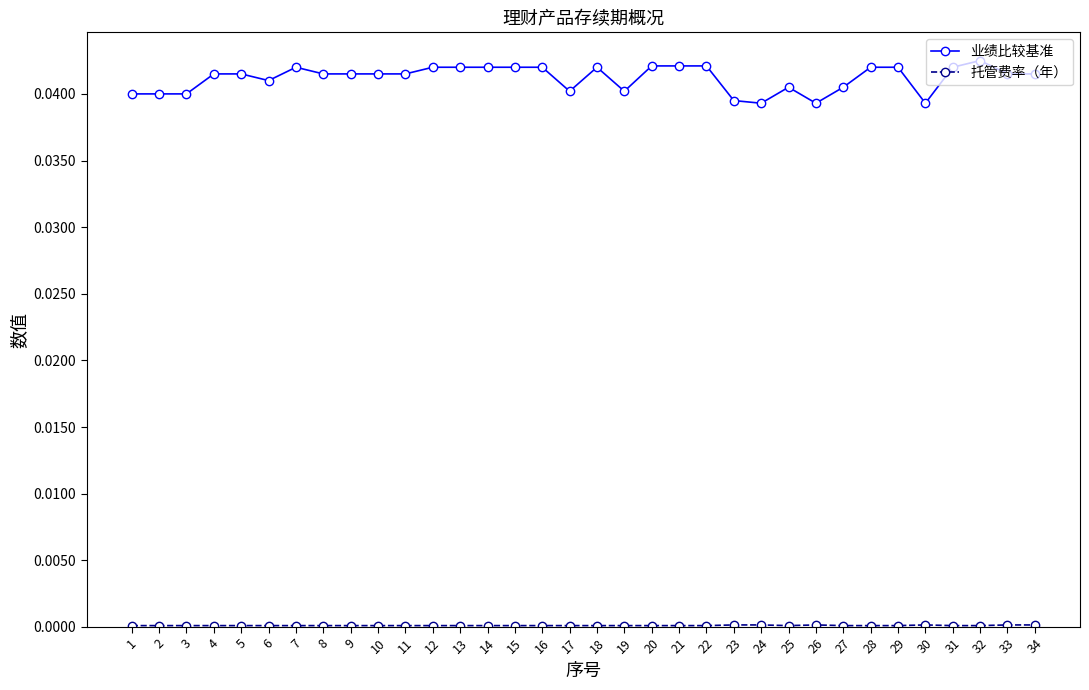

Which series has the largest range (max minus min)?

业绩比较基准